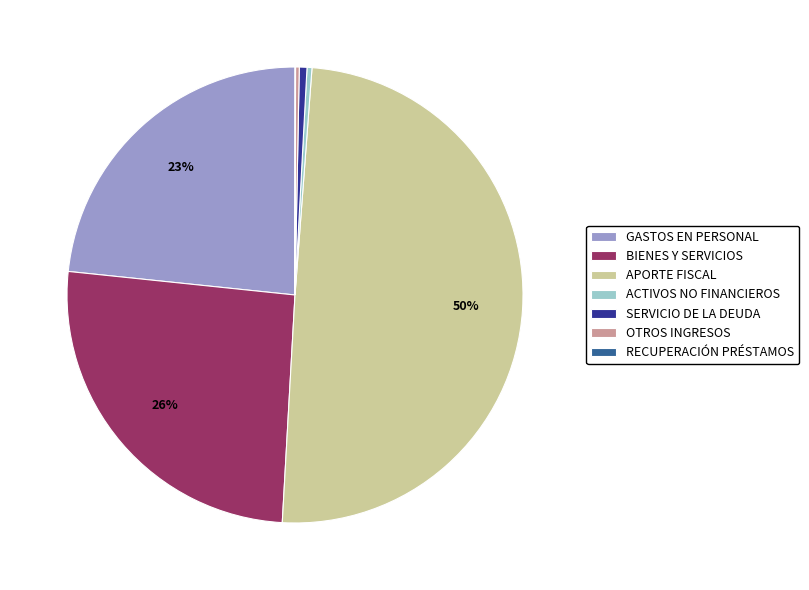

Between ACTIVOS NO FINANCIEROS and GASTOS EN PERSONAL, which is larger?

GASTOS EN PERSONAL